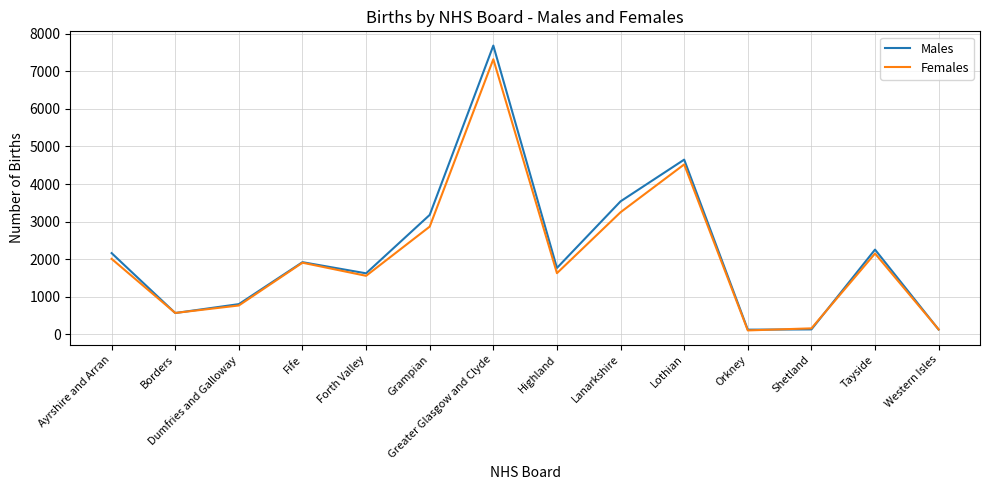

The value of Males at Ayrshire and Arran is 2160. True or false?

True